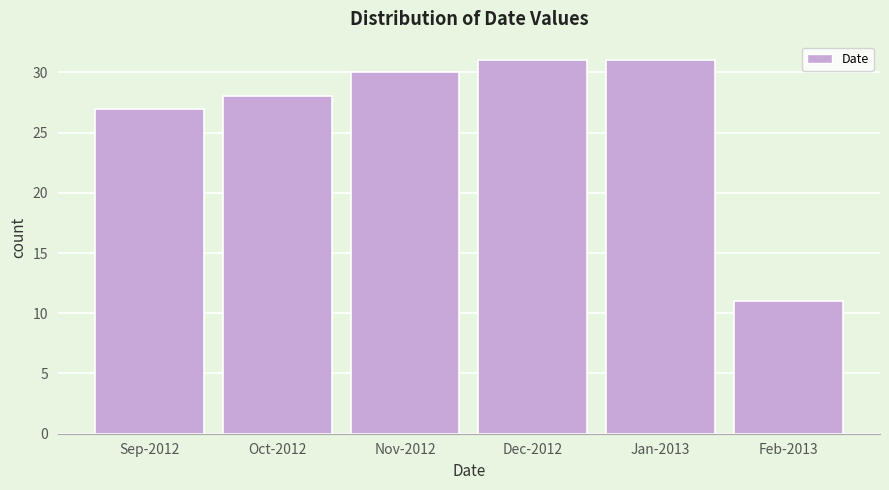

Reading left to right, list all the values displayed in this chart.

Sep-2012=27	Oct-2012=28	Nov-2012=30	Dec-2012=31	Jan-2013=31	Feb-2013=11